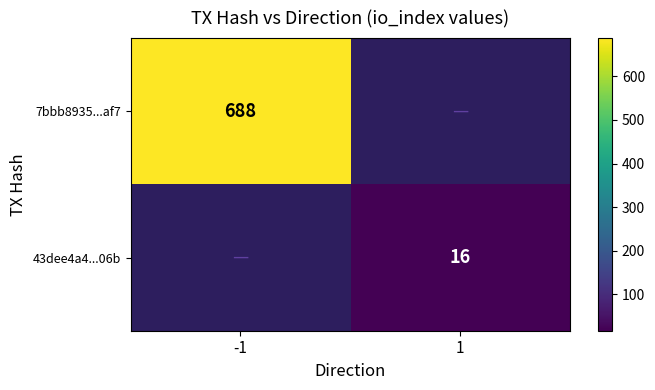

Is it true that 7bbb8935...af7 equals 688 at -1?

True